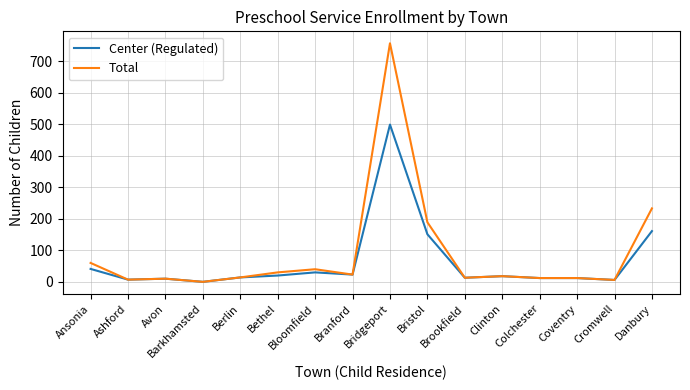

What are all the series names shown in the legend?

Center (Regulated), Total